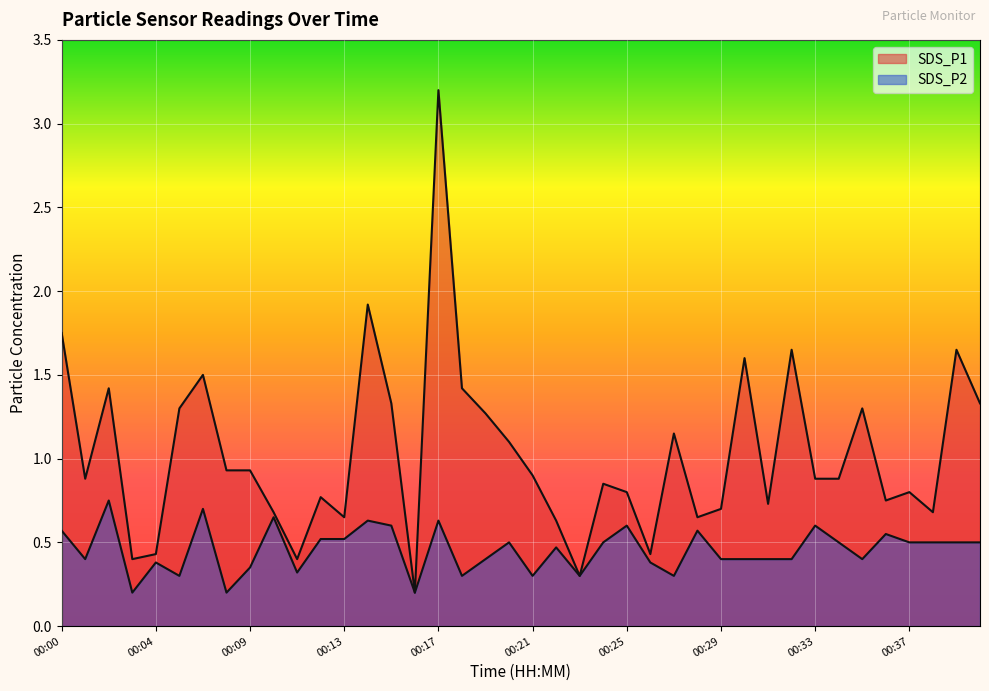

List the labels in order of SDS_P2 value, smallest first.

00:03, 00:08, 00:16, 00:06, 00:18, 00:21, 00:23, 00:27, 00:11, 00:09, 00:04, 00:26, 00:01, 00:19, 00:29, 00:30, 00:31, 00:32, 00:35, 00:22, 00:20, 00:24, 00:34, 00:37, 00:38, 00:39, 00:40, 00:12, 00:13, 00:36, 00:00, 00:28, 00:15, 00:25, 00:33, 00:14, 00:17, 00:10, 00:07, 00:02